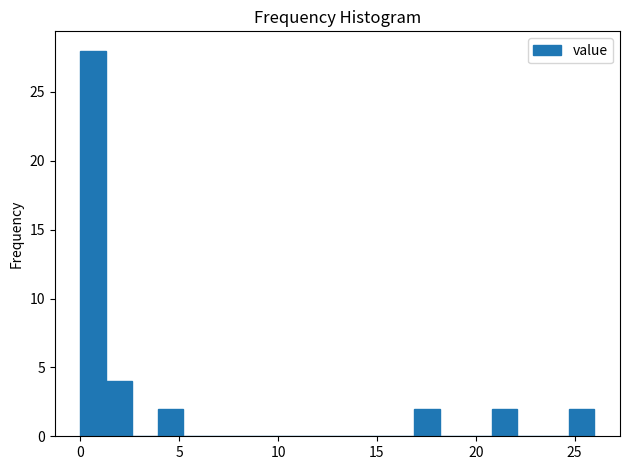

Read against the x-axis, roughly where is the centre of the tallest bar?

0.5